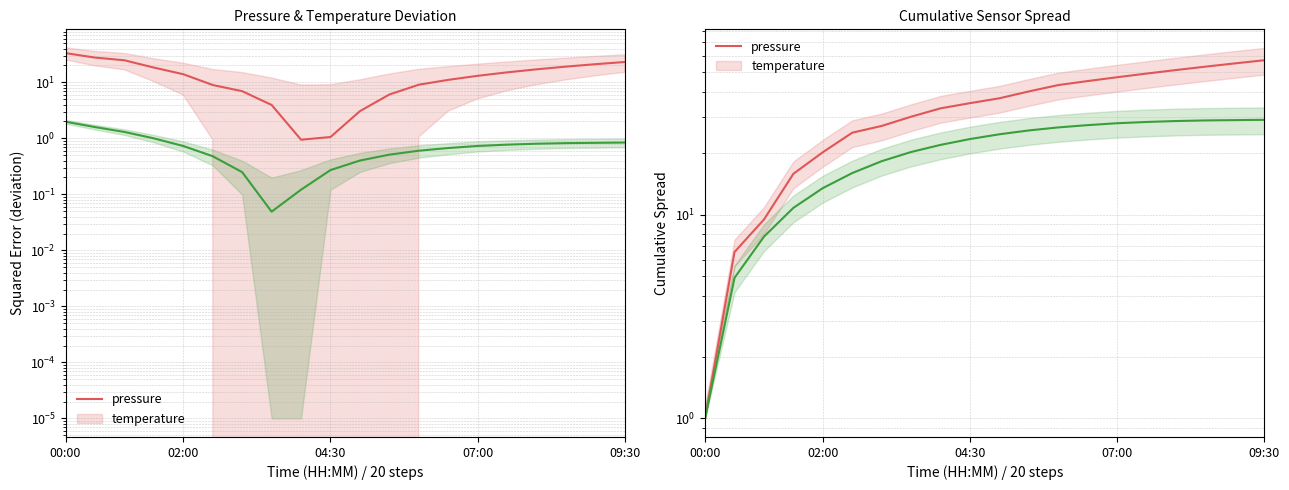

Which series has the largest total across all categories?

pressure